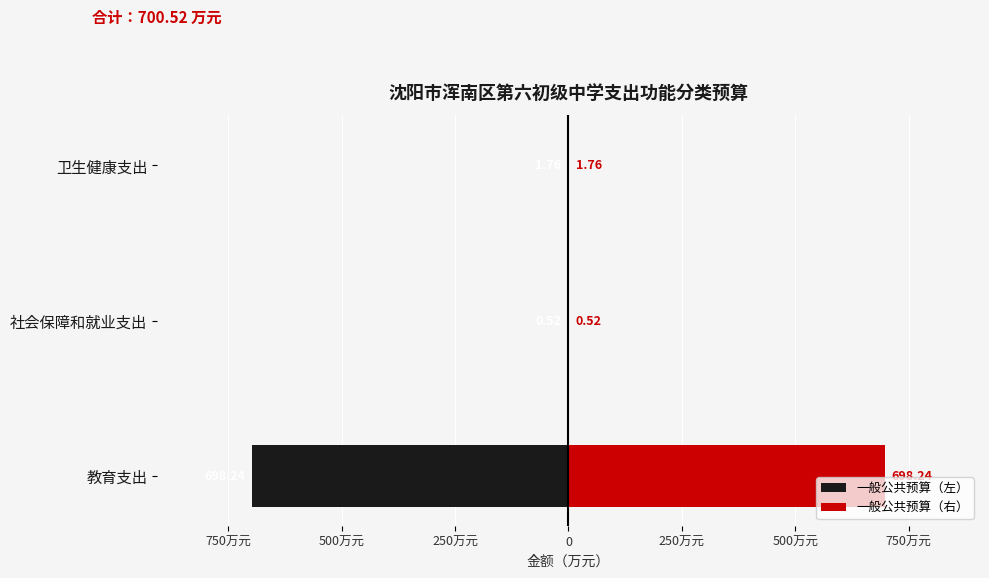

What is the value of the 一般公共预算（左） bar at the 1st from the left?

-698.2